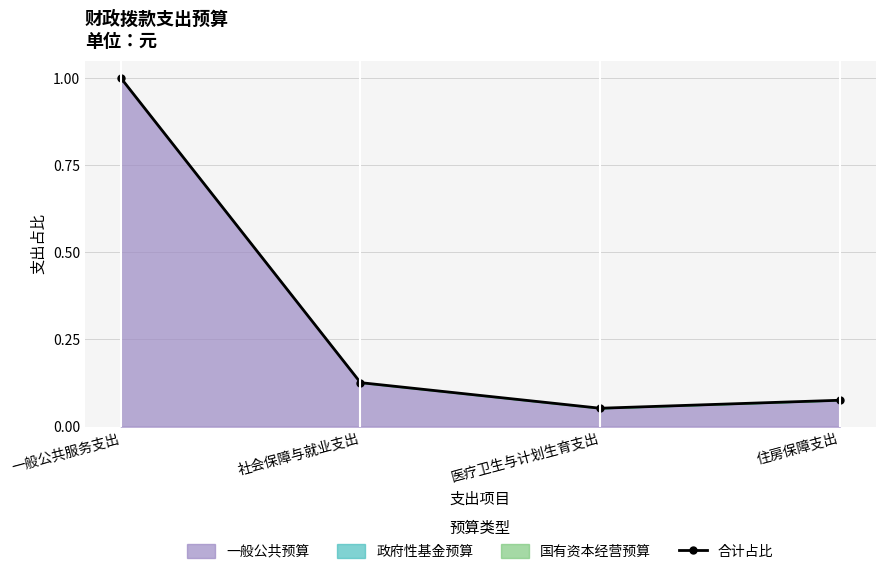

The chart shows a value of 1.0 at 一般公共服务支出. True or false?

True